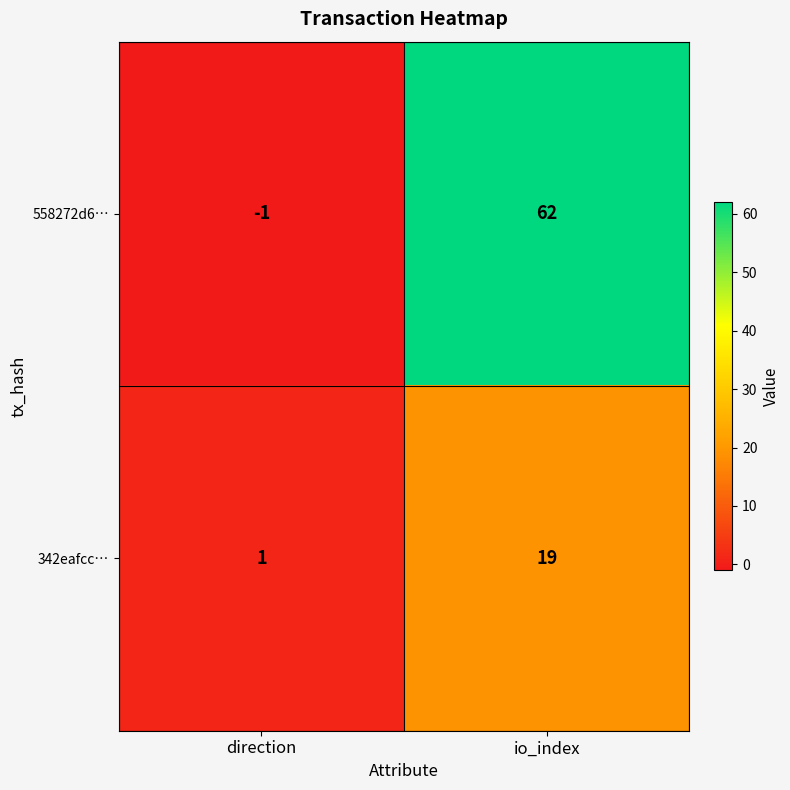

Reading left to right, what are all the values shown in this chart?

558272d6…: direction=-1	io_index=62
342eafcc…: direction=1	io_index=19